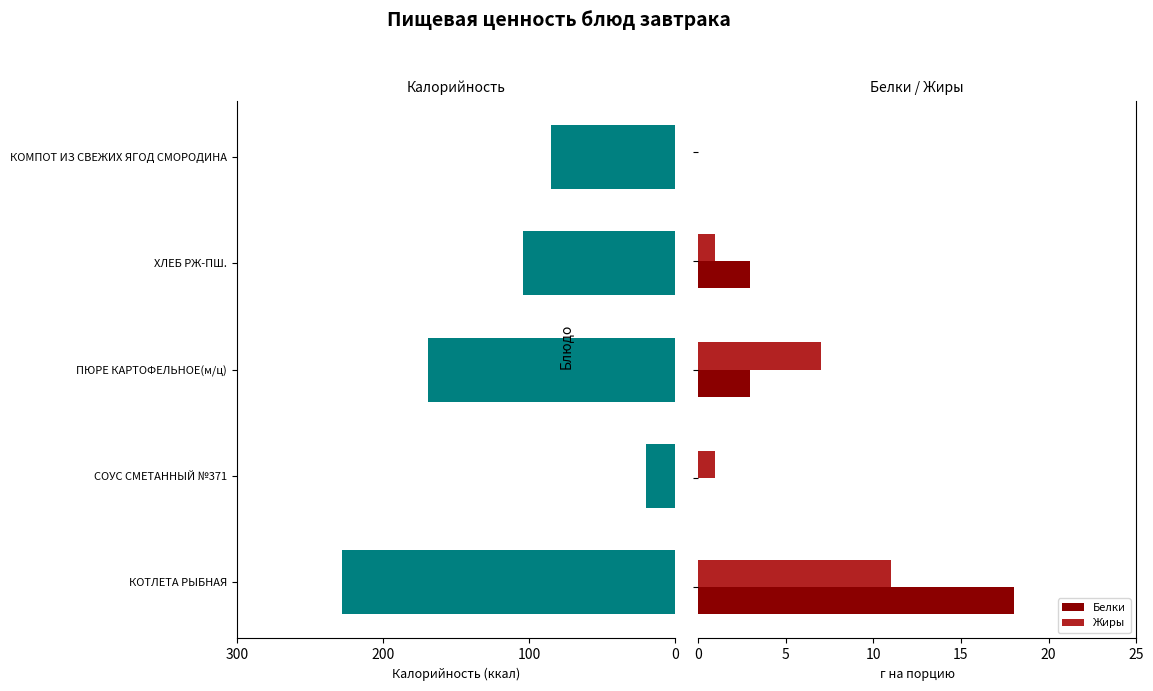

What is the highest value of the Белки series?

18